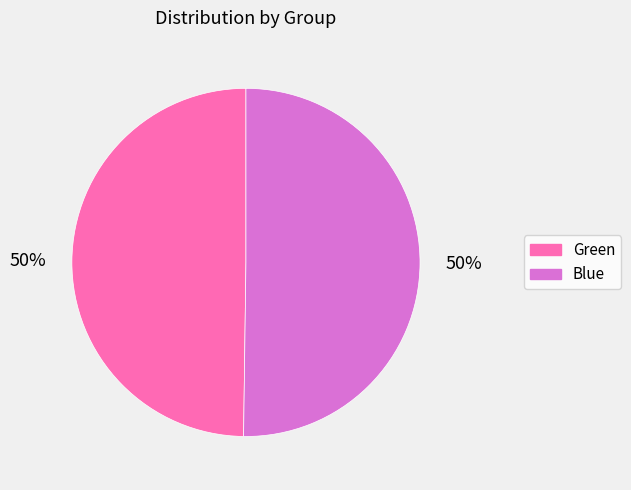

Is it true that Green is 50% of the pie?

True